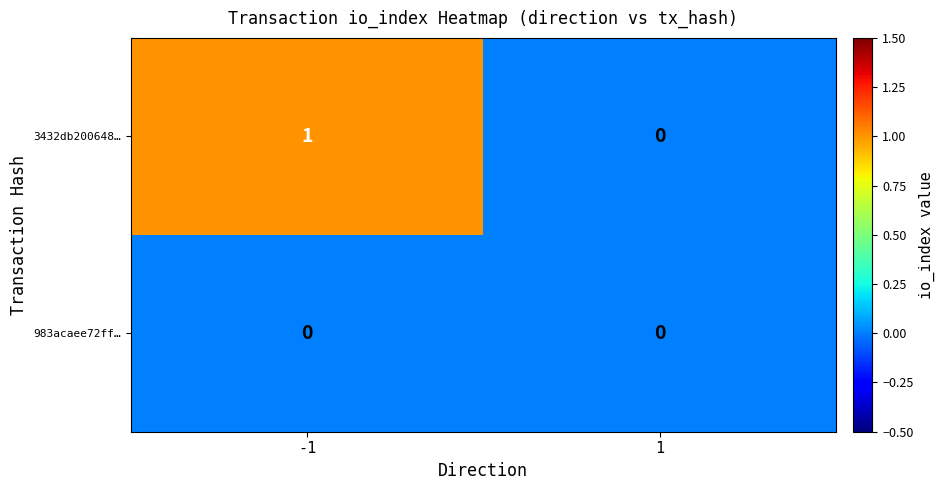

List the series in order of their overall mean, lowest first.

983acaee72ff…, 3432db200648…